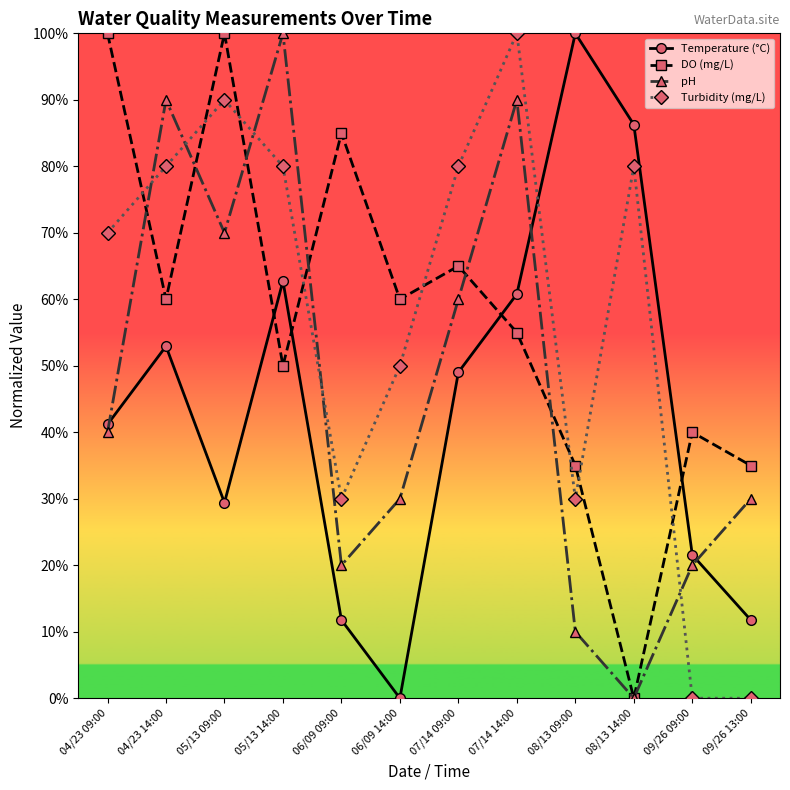

What is the average value of the pH series?

46.7